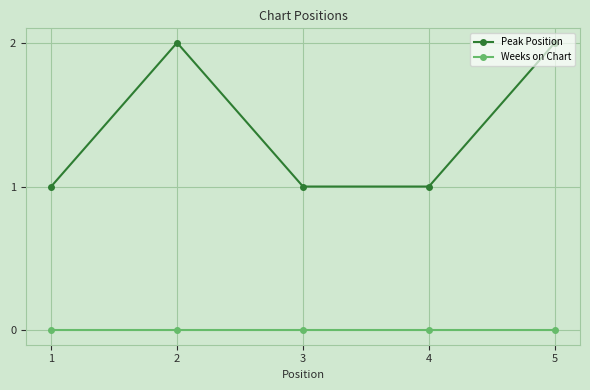

Reading left to right, extract all data points from this chart.

Peak Position: 1	2	1	1	2
Weeks on Chart: 0	0	0	0	0